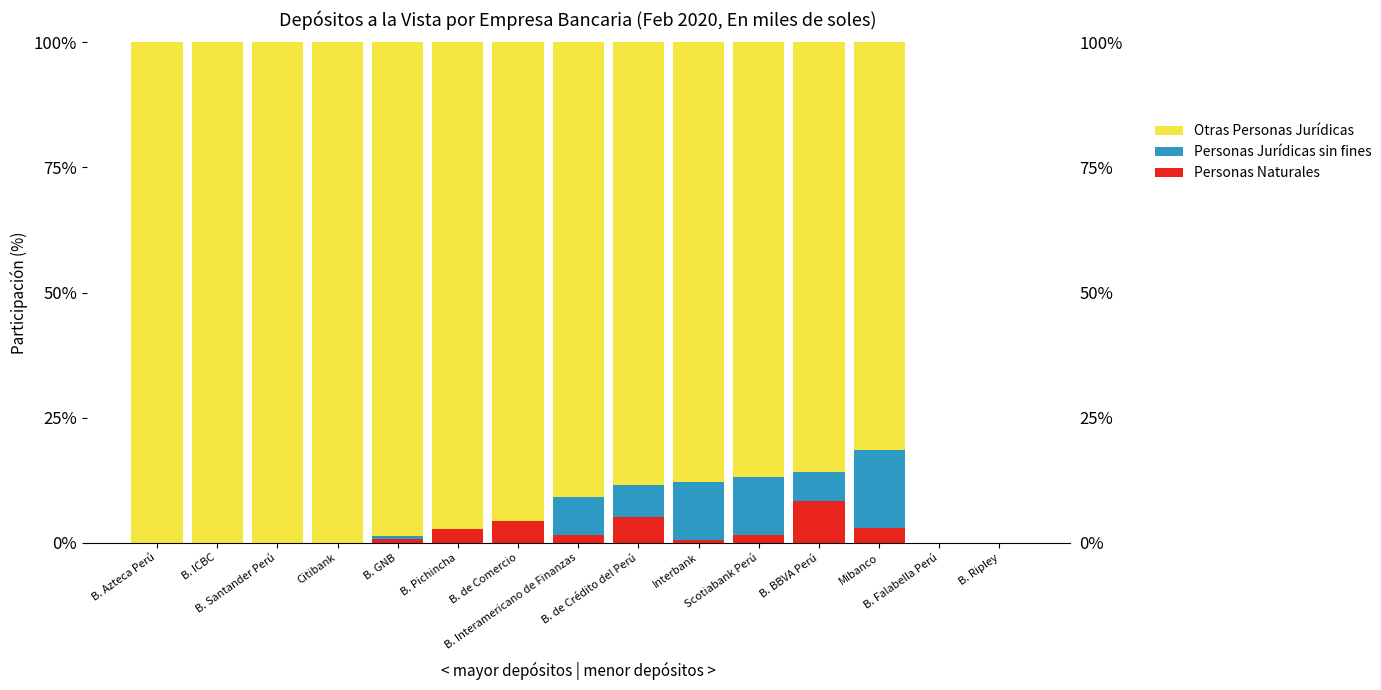

The Personas Naturales (Vista) series shows 2.7 at B. Pichincha. True or false?

True